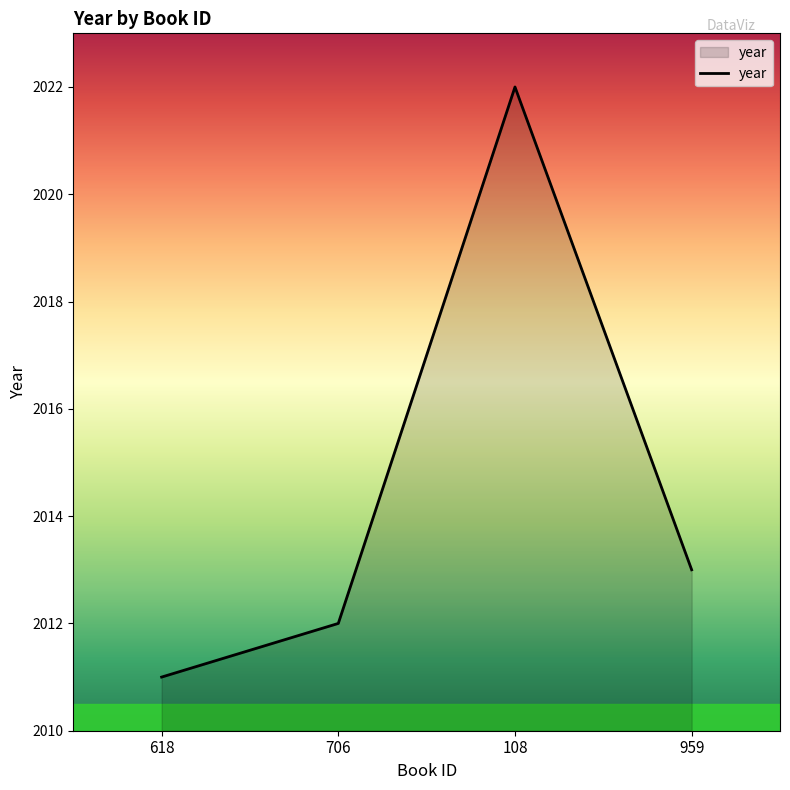

Reading left to right, transcribe all the data shown in this chart.

2011	2012	2022	2013